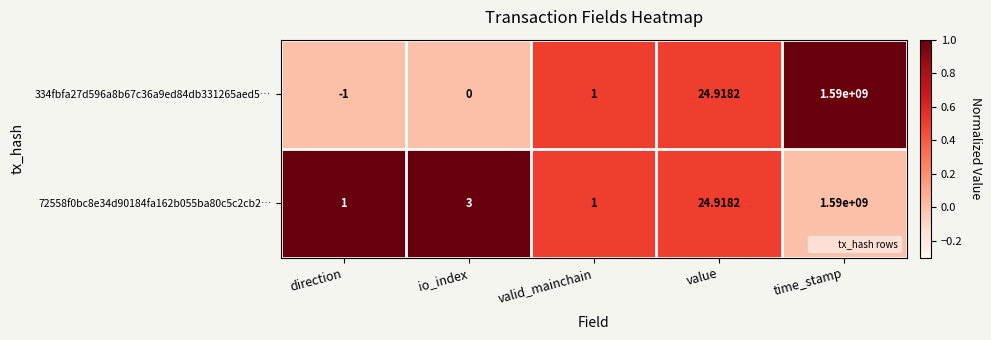

Between direction and value, which series saw the biggest shift?

334fbfa27d596a8b67c36a9ed84db331265aed5…